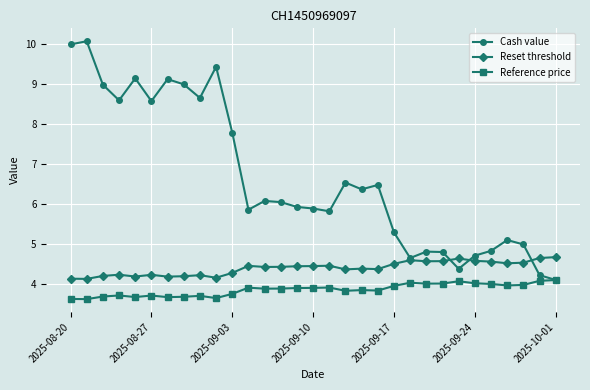

What is the value of the Reset threshold point at the 8th from the left?

4.2